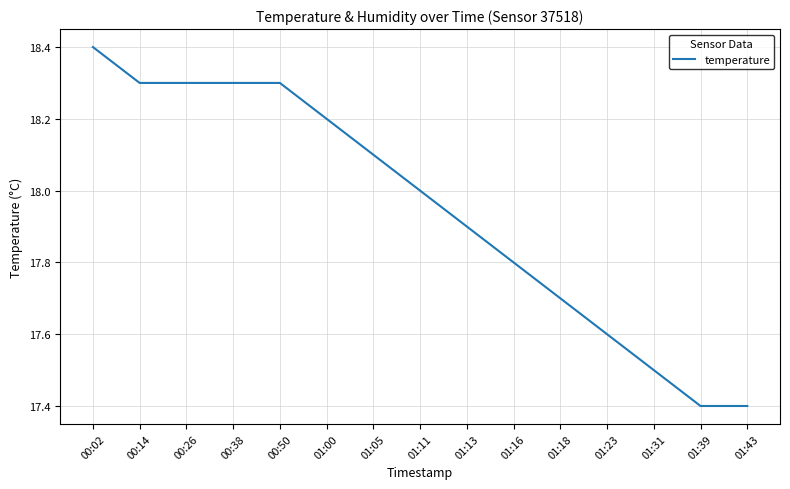

What is the maximum value shown in the chart?

18.4